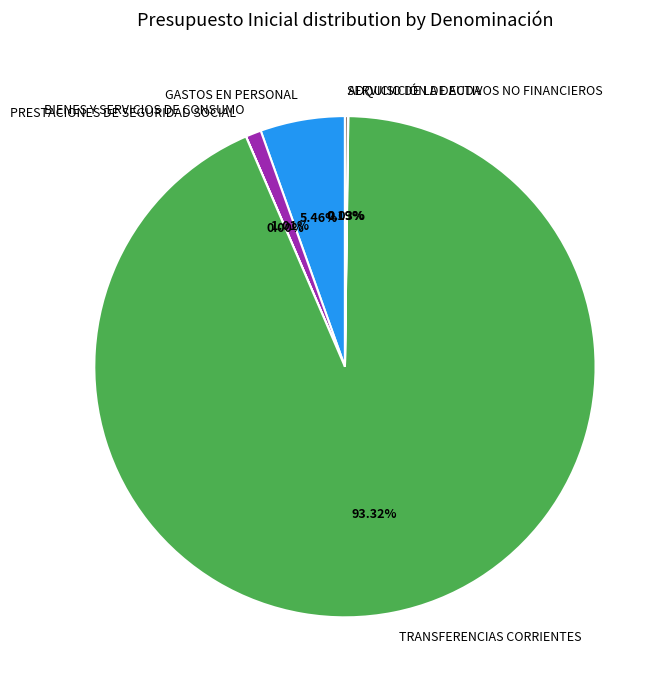

Which category has the biggest portion of the pie?

TRANSFERENCIAS CORRIENTES